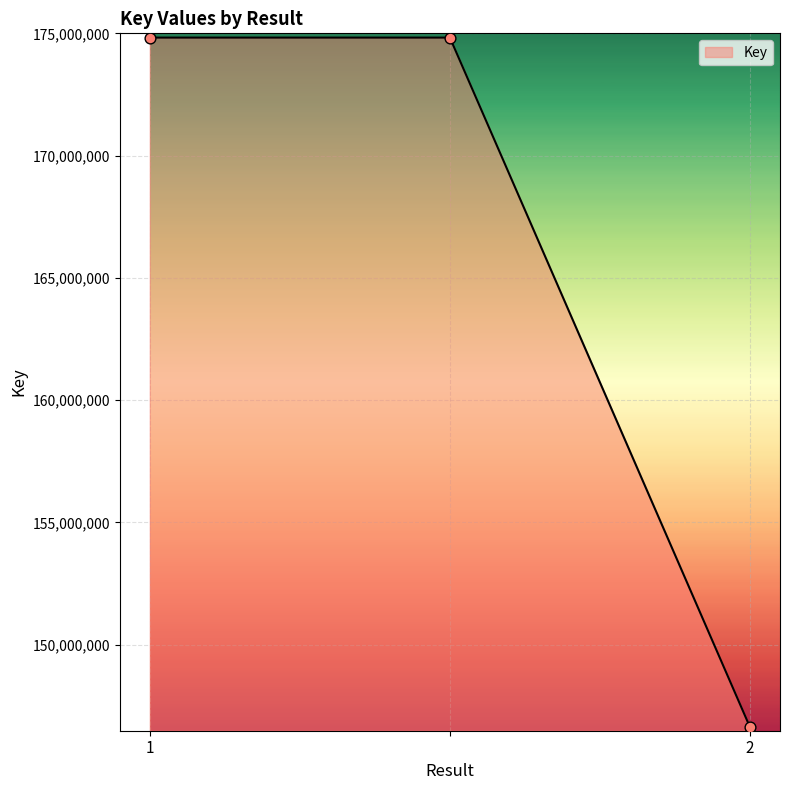

What is the minimum value shown in the chart?

146624491